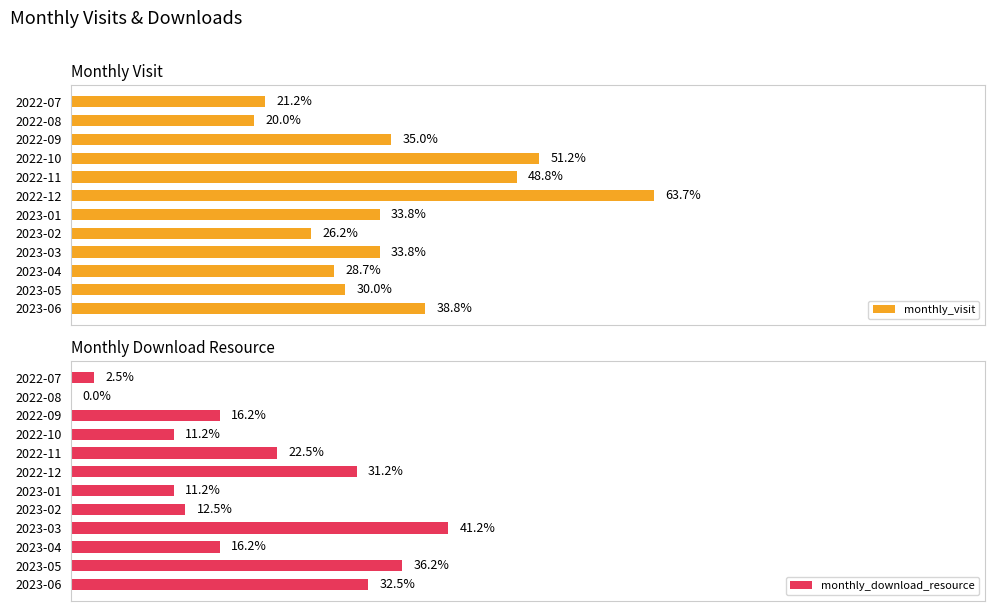

What are all the series names shown in the legend?

monthly_visit, monthly_download_resource